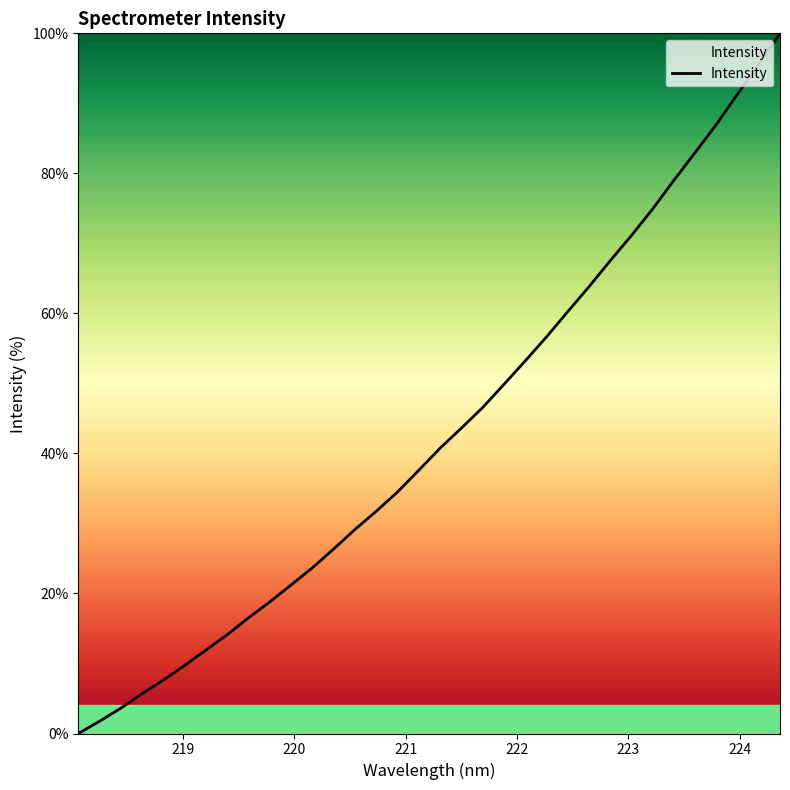

What is the difference between the maximum and minimum values?

100.0